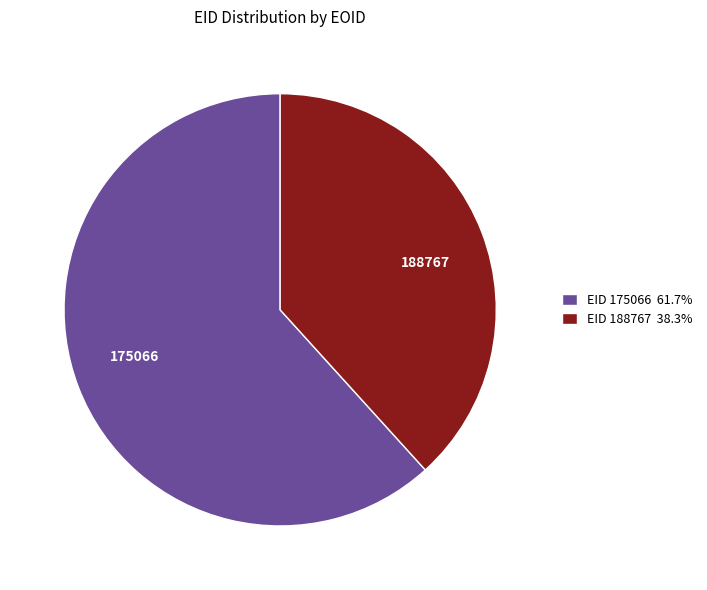

Is there a majority slice in this chart?

Yes